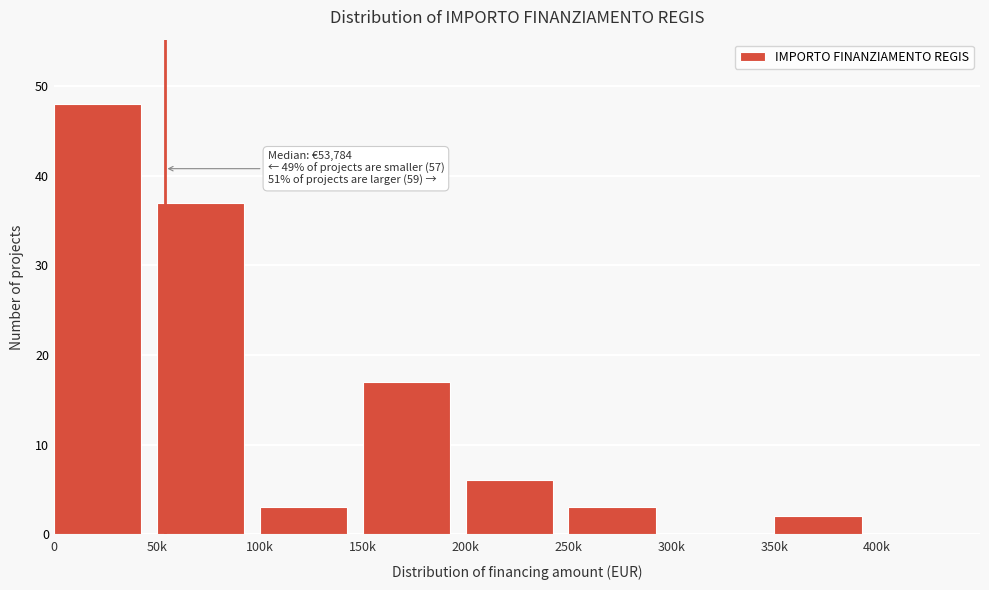

Reading left to right, transcribe all the data shown in this chart.

0=48	50k=37	100k=3	150k=17	200k=6	250k=3	300k=0	350k=2	400k=0